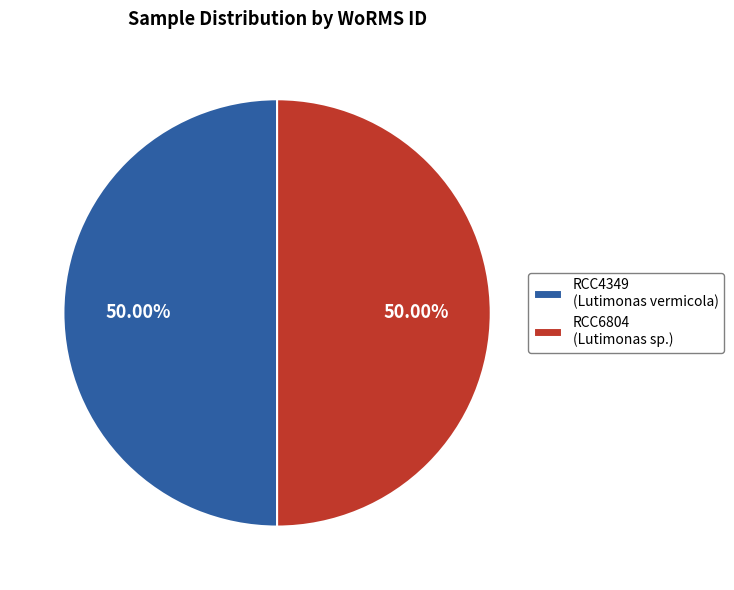

What is the ratio of the value at RCC4349 (Lutimonas vermicola) to the value at RCC6804 (Lutimonas sp.)?

1.0